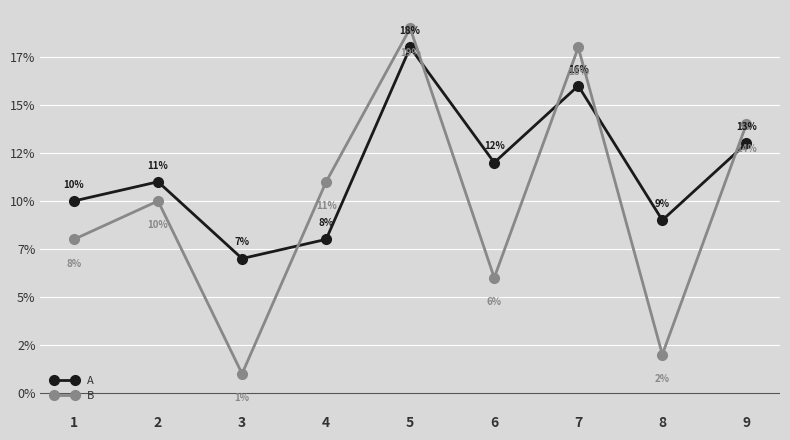

What is the value of the A point at the 1st from the left?

10